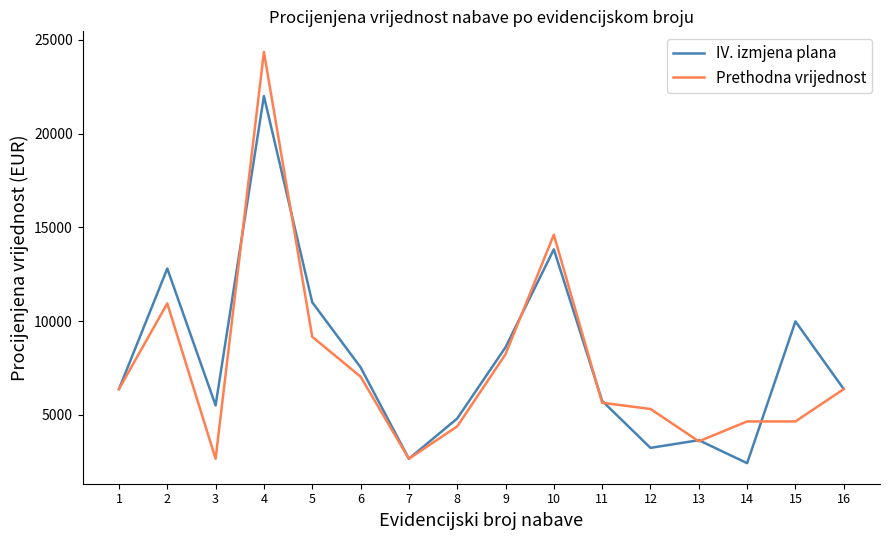

Which series has the largest range (max minus min)?

Prethodna vrijednost